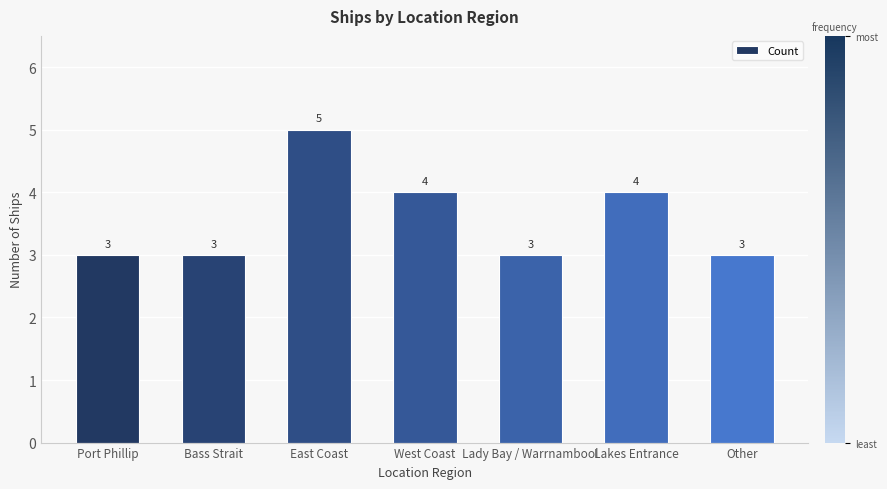

What is the difference between the second highest and second lowest values?

1